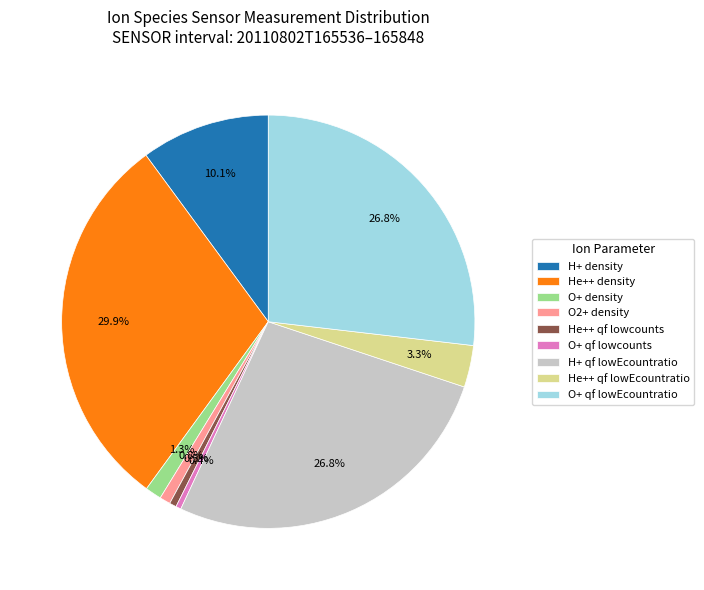

To the nearest percent, what portion does O+ density represent?

1%